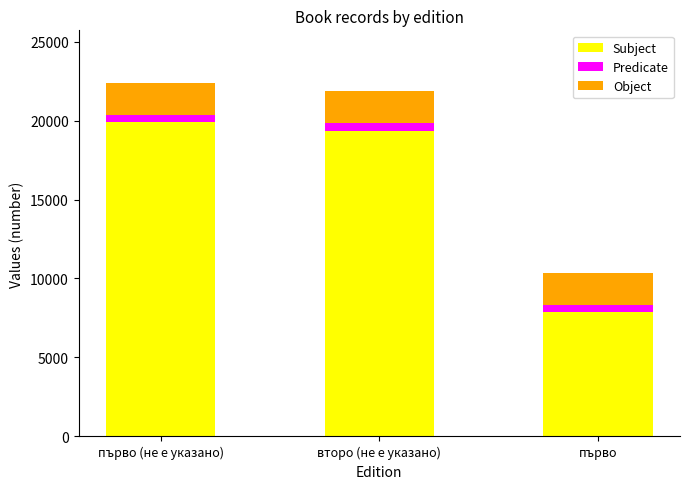

The Subject series shows 2197 at първо. True or false?

False